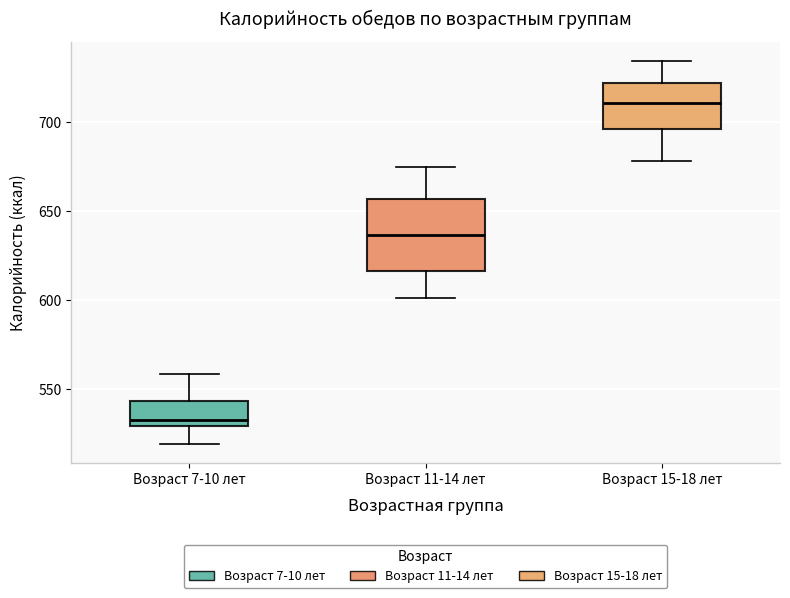

Where does the median line of the box for Возраст 11-14 лет sit on the y-axis? The values are not printed on the chart, so give them approximately, as read against the axis.

635